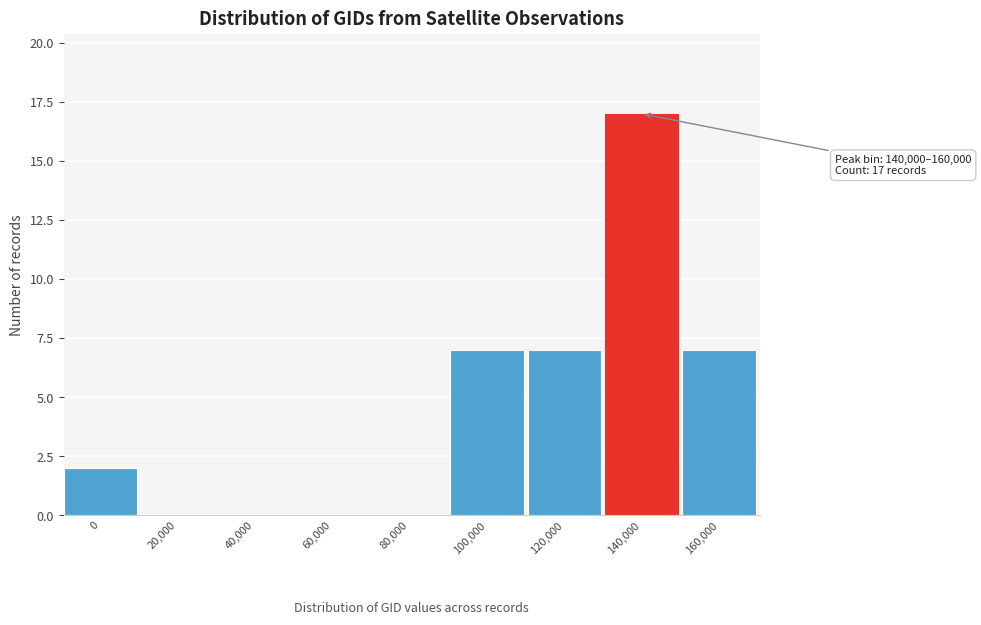

Reading left to right, extract all data points from this chart.

0=2	20,000=0	40,000=0	60,000=0	80,000=0	100,000=7	120,000=7	140,000=17	160,000=7